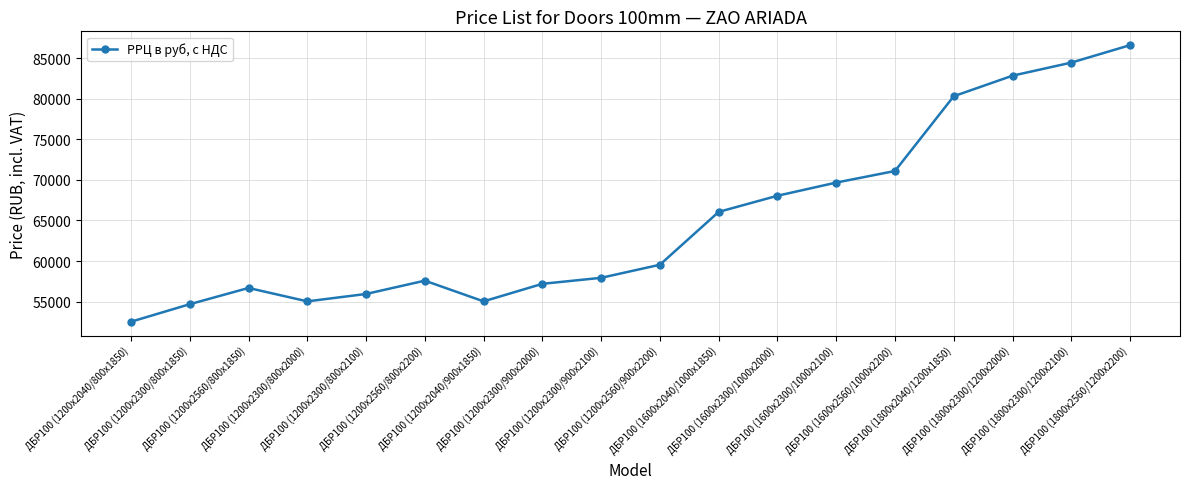

True or false: the data has more than 1 interior local peaks.

True